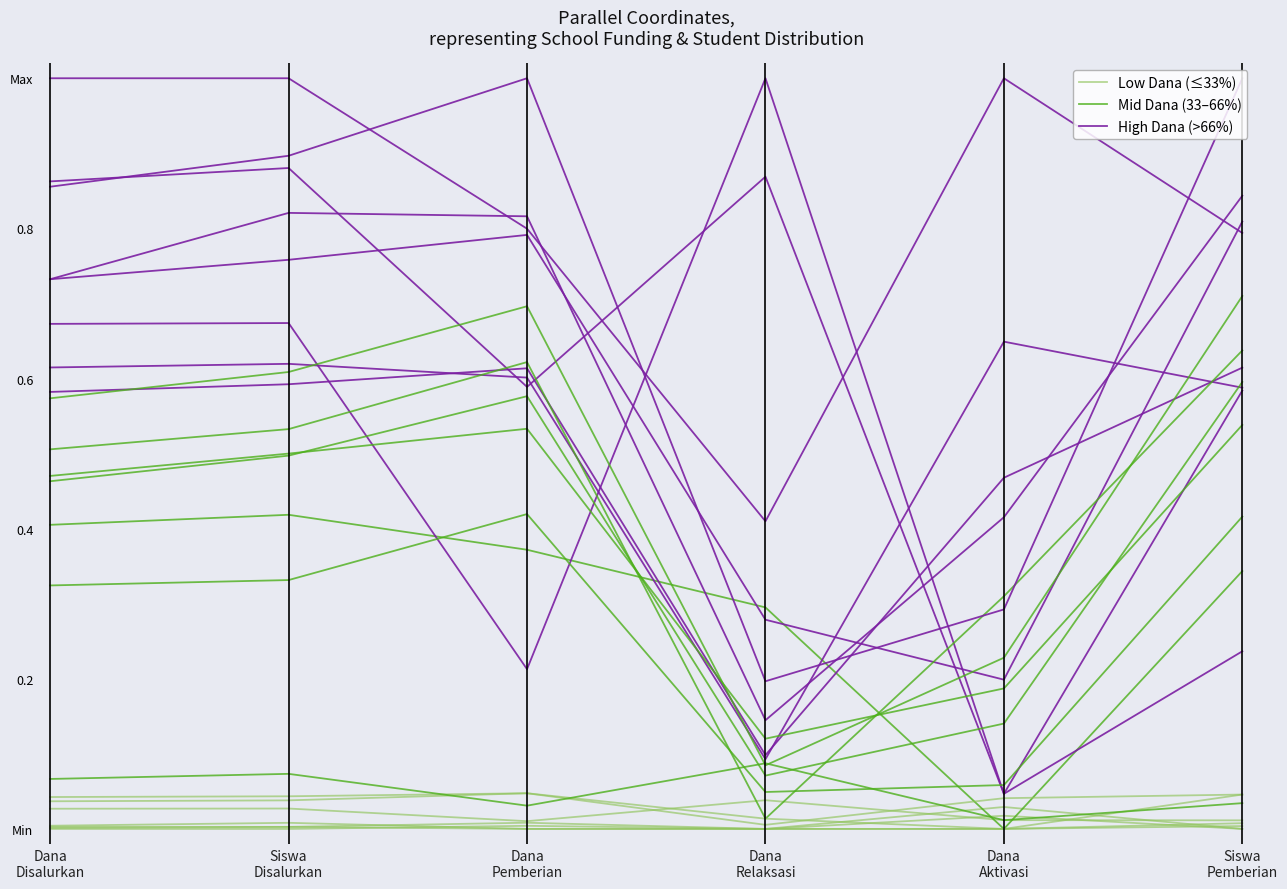

List the series in order of their peak value, highest first.

High Dana (>66%), Mid Dana (33–66%), Low Dana (≤33%)